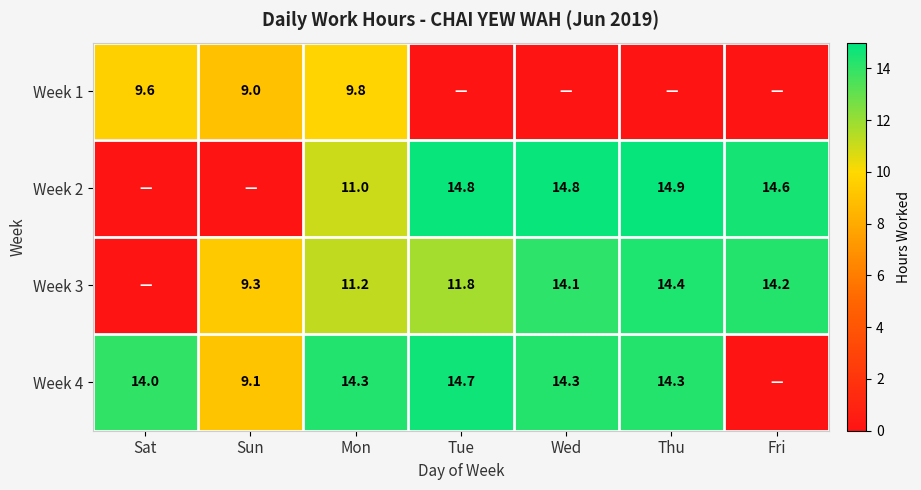

True or false: Week 4 has a value of 4.0 at Thu.

False